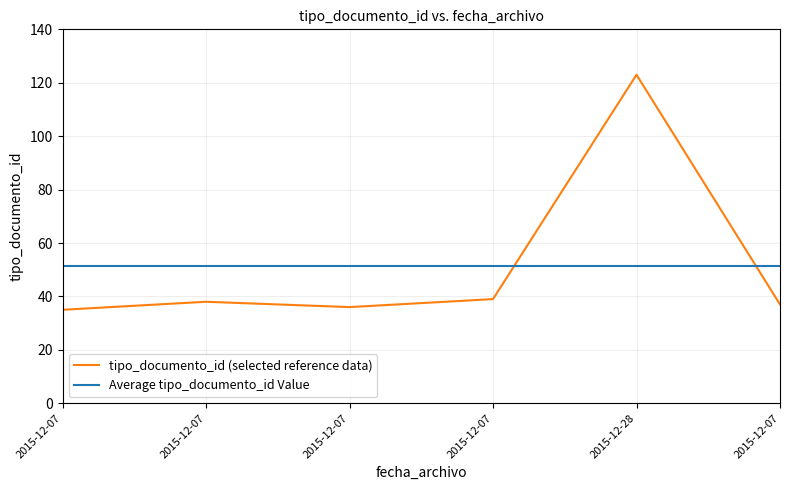

What are all the series names shown in the legend?

tipo_documento_id (selected reference data), Average tipo_documento_id Value